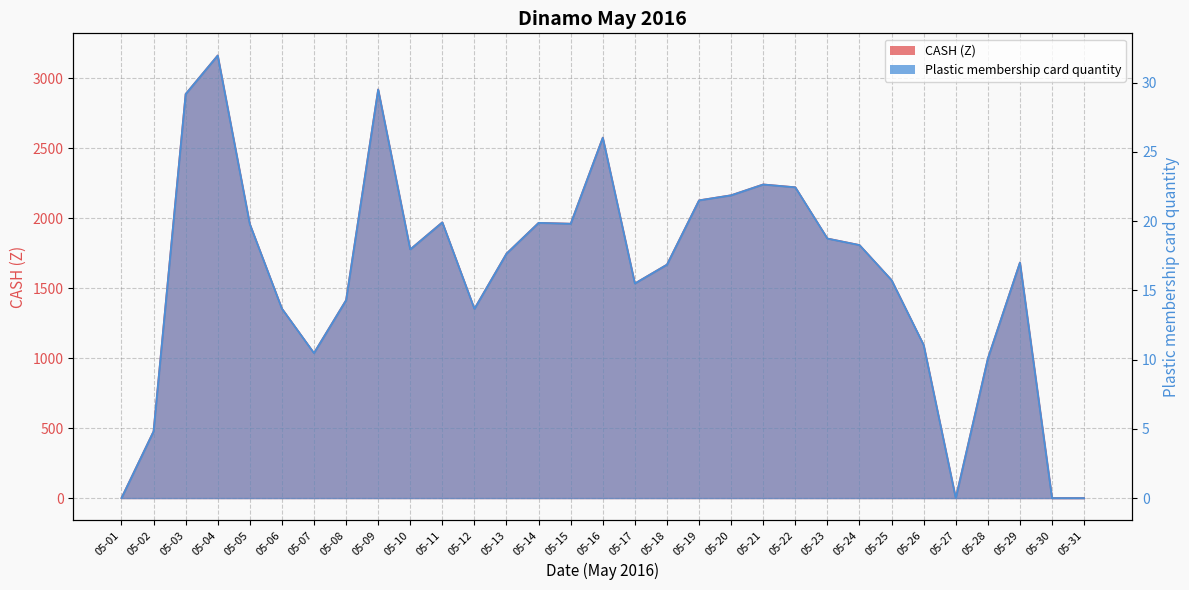

How many interior local valleys does the Plastic membership card quantity series have?

6